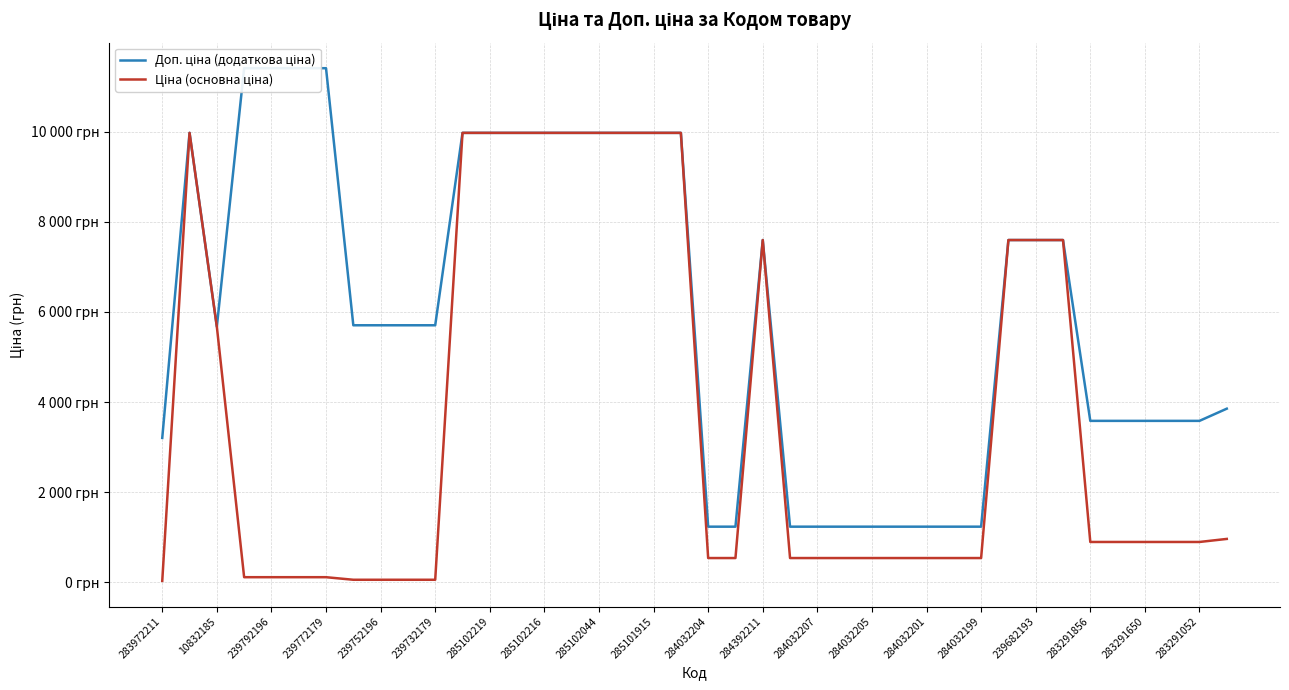

What is the total value across all series at 284032205?

1774.4